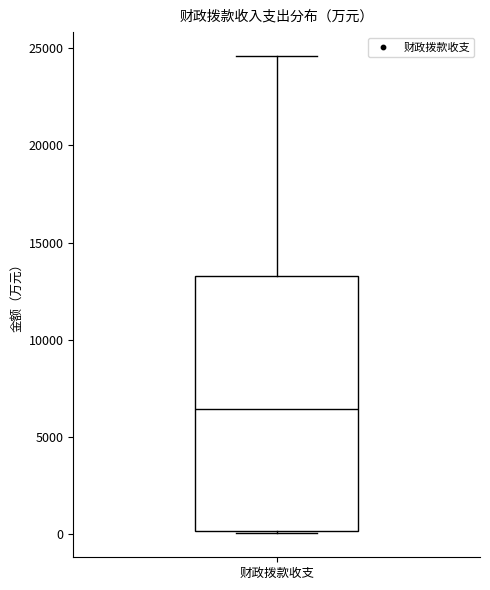

Read this box plot against the y-axis: the position of the median line, the range covered by the box, and the ends of both whiskers. The values are not printed on the chart, so give them approximately, as read against the axis.

median 6500, box 0 to 13500, whiskers 0 to 24500